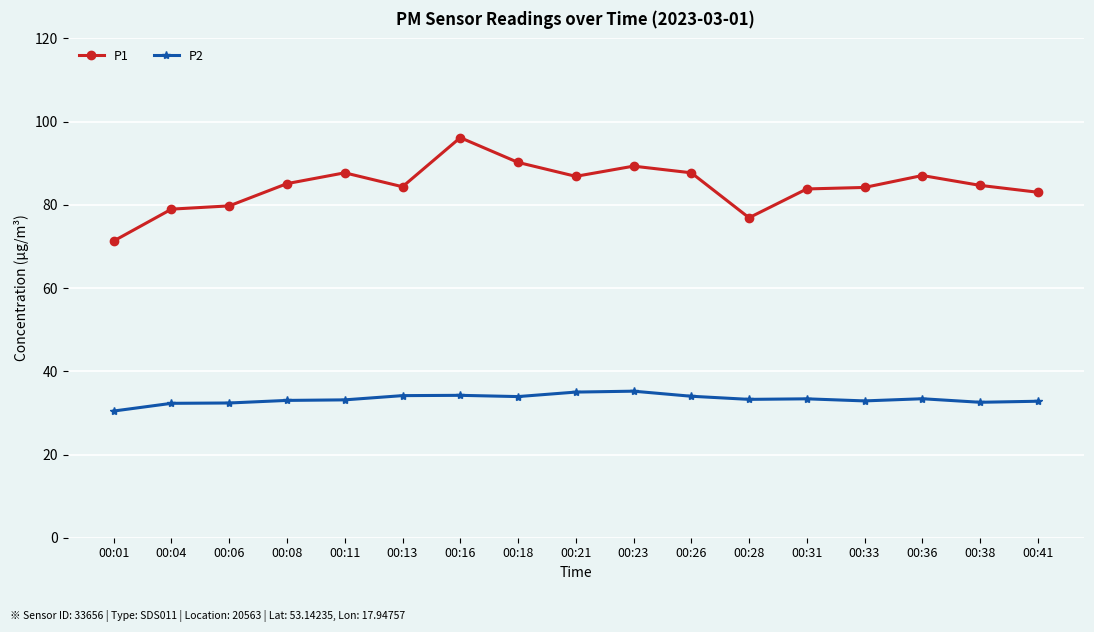

What is the sum of all P2 values?

566.0